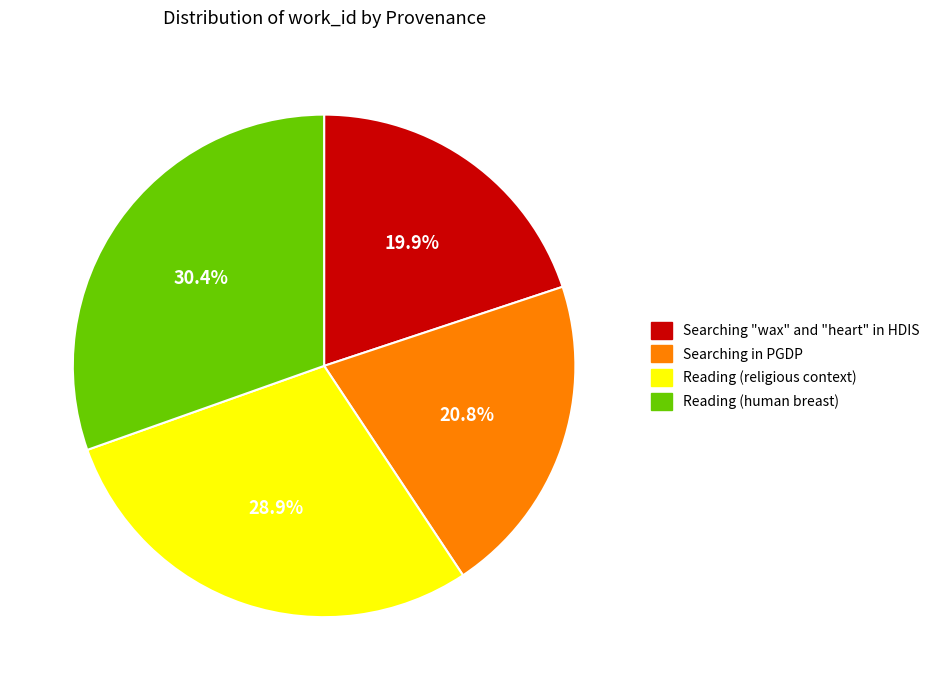

How much of the chart is everything except Searching "wax" and "heart" in HDIS?

80.1%